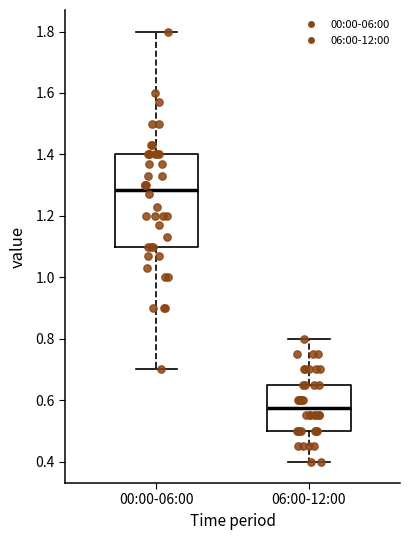

Where is the upper edge of the box for 00:00-06:00 on the y-axis? The values are not printed on the chart, so give them approximately, as read against the axis.

1.40